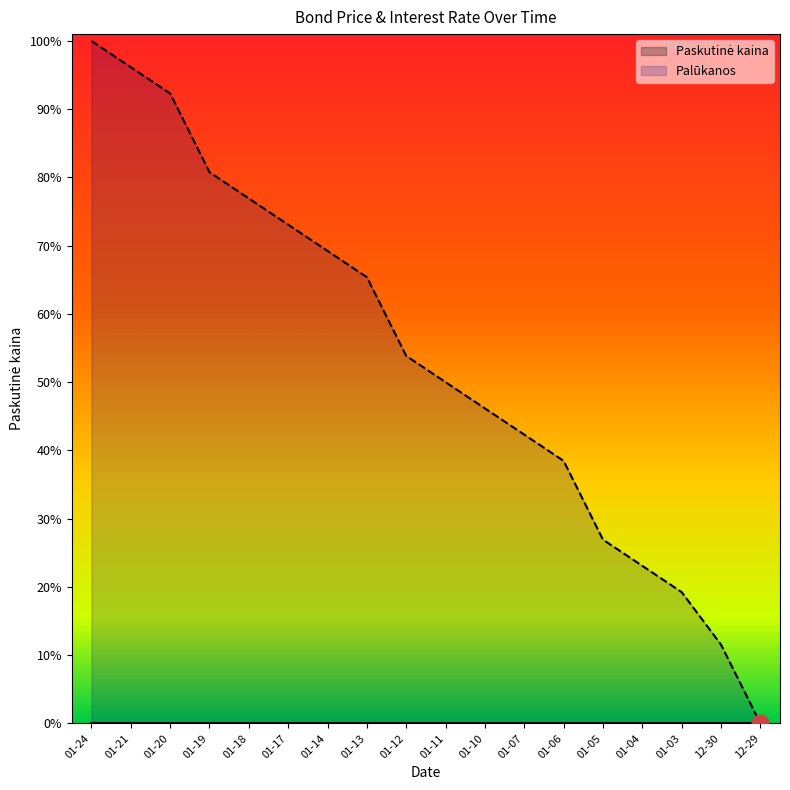

What is the difference between the maximum and second lowest values?

88.5